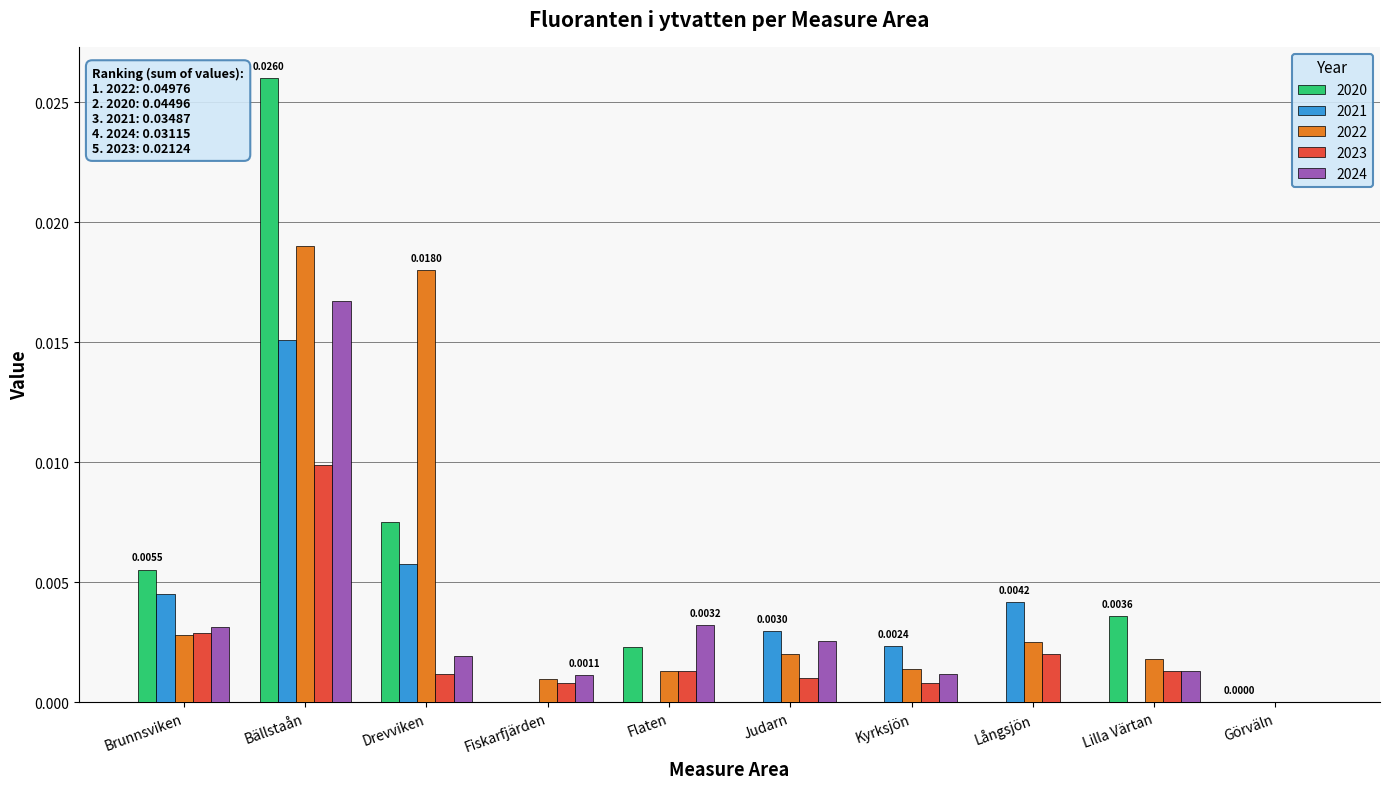

Which series changed the most between Drevviken and Flaten?

2022